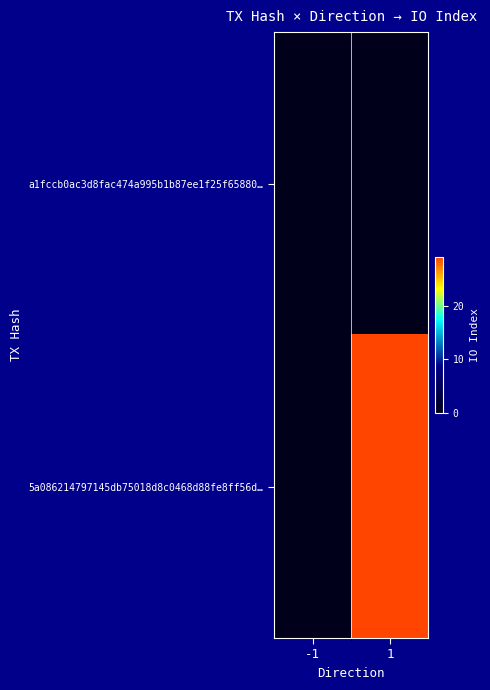

Rank the series by their maximum value, from lowest to highest.

a1fccb0ac3d8fac474a995b1b87ee1f25f65880…, 5a086214797145db75018d8c0468d88fe8ff56d…